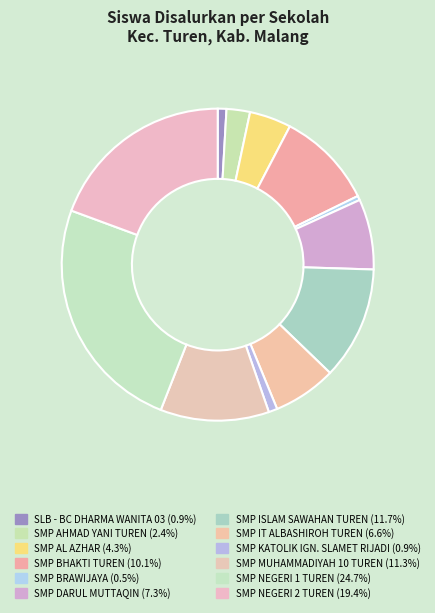

Is there a majority slice in this chart?

No